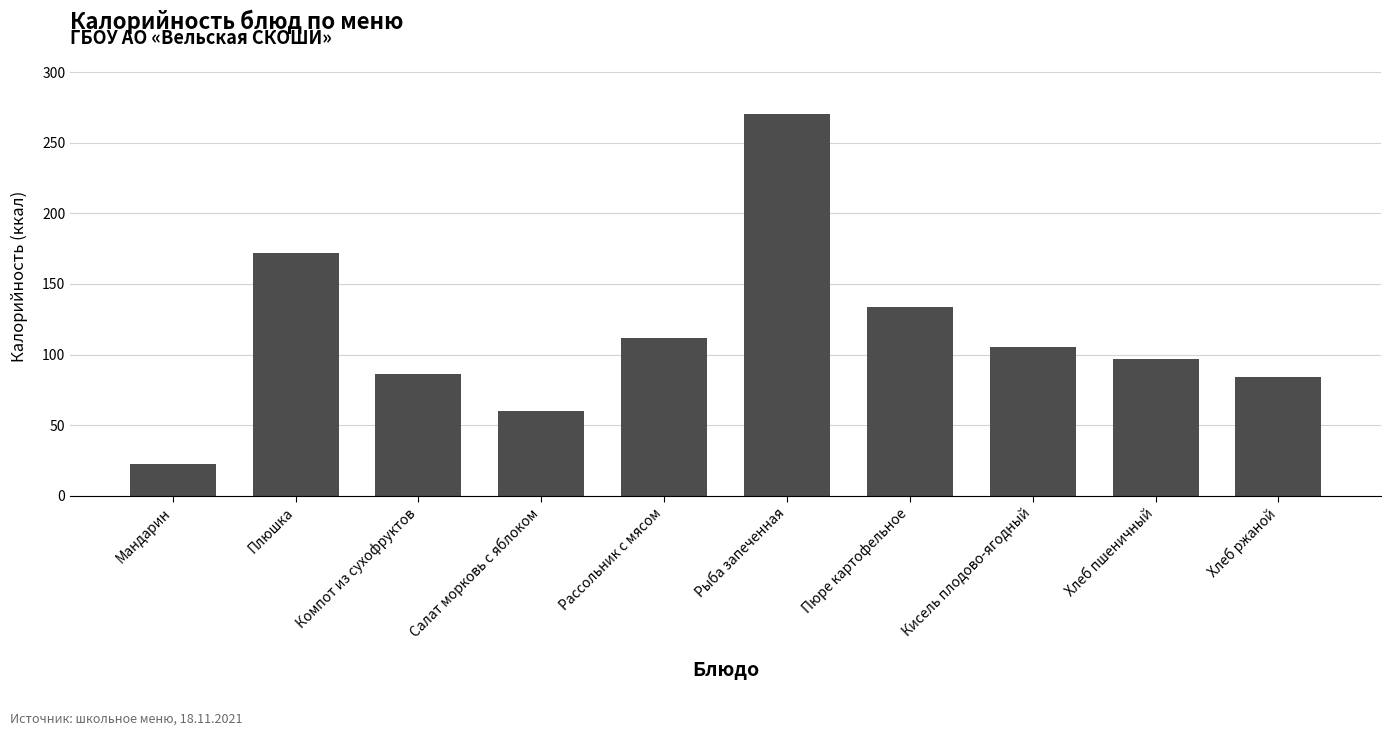

What value does the data have at Хлеб пшеничный?

96.6